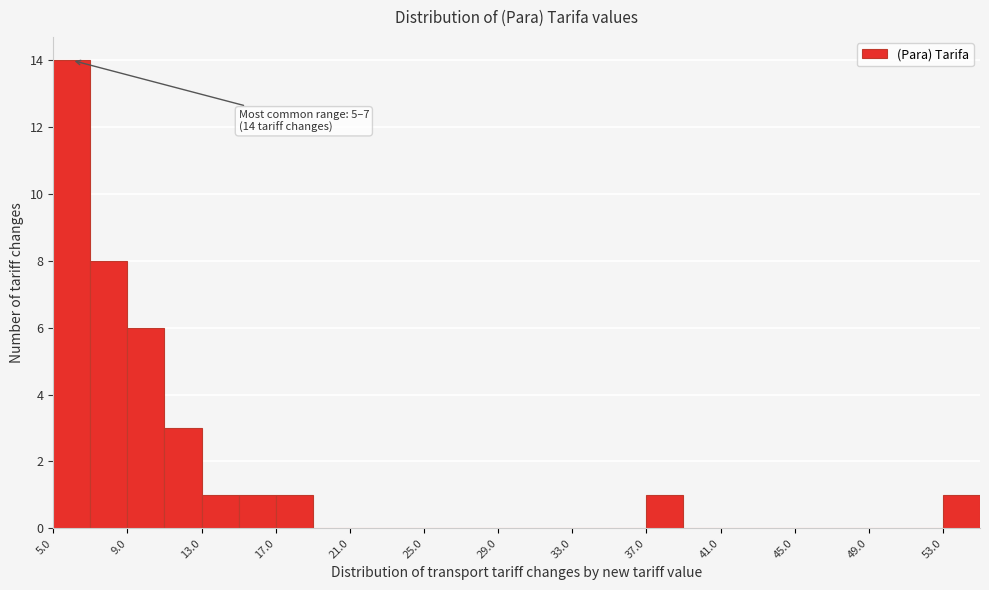

Over which range of the x-axis is the bar tallest?

5 to 7